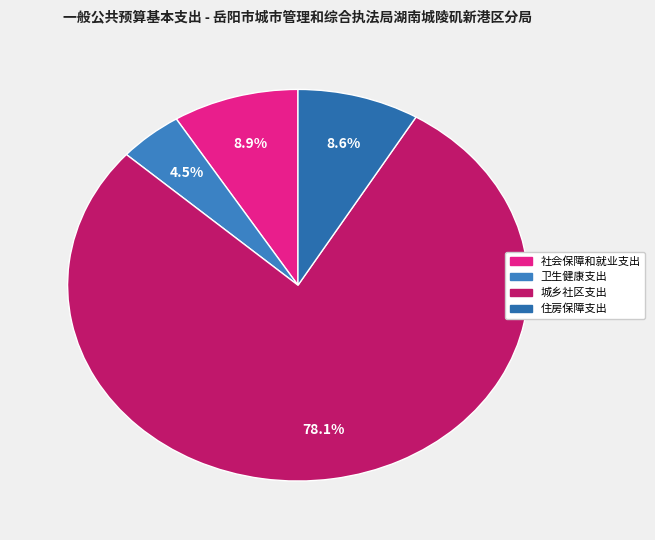

To the nearest percent, what is the average slice percentage?

25%